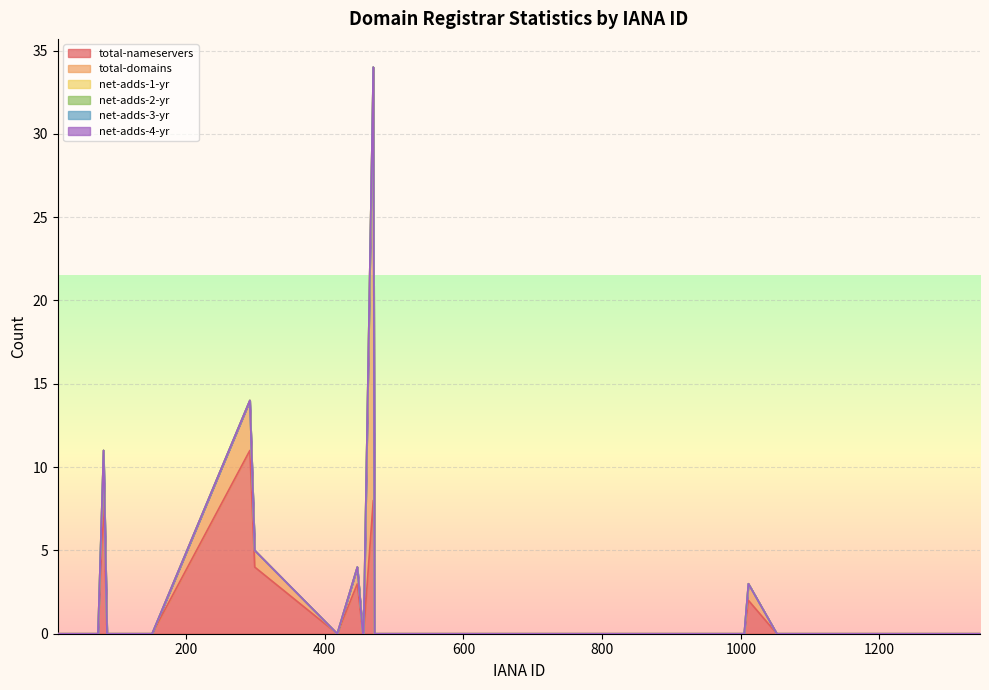

Rank the categories by net-adds-3-yr value from lowest to highest.

15, 48, 69, 73, 81, 86, 100, 106, 111, 113, 134, 151, 292, 299, 418, 447, 455, 456, 470, 472, 609, 625, 638, 664, 670, 809, 839, 938, 985, 1005, 1011, 1052, 1084, 1086, 1239, 1250, 1251, 1257, 1336, 1345